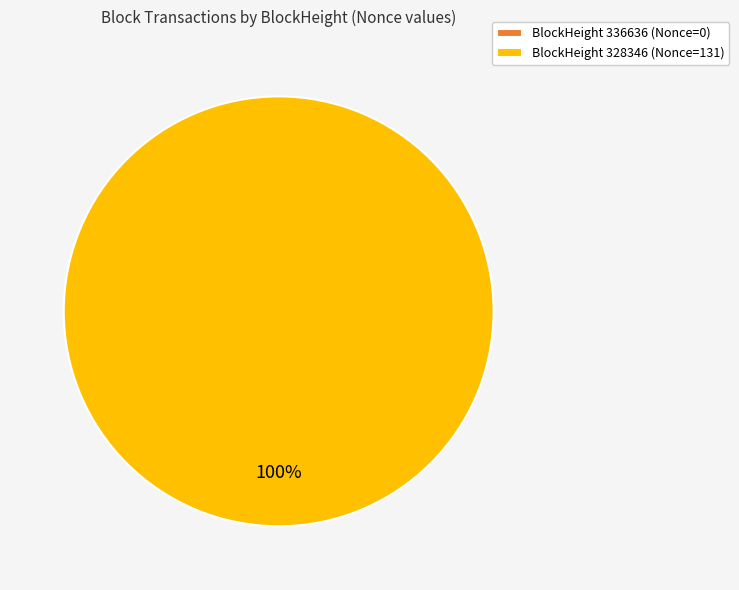

What percentage is the 328346 slice, to the nearest percent?

100%